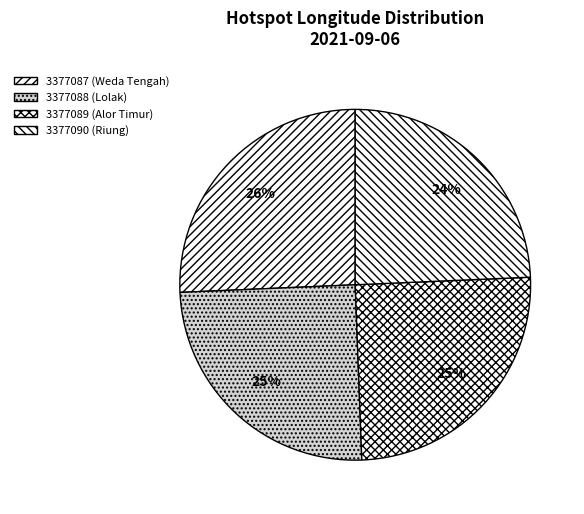

What percentage do 3377089 (Alor Timur) and 3377087 (Weda Tengah) together represent?

50.8%